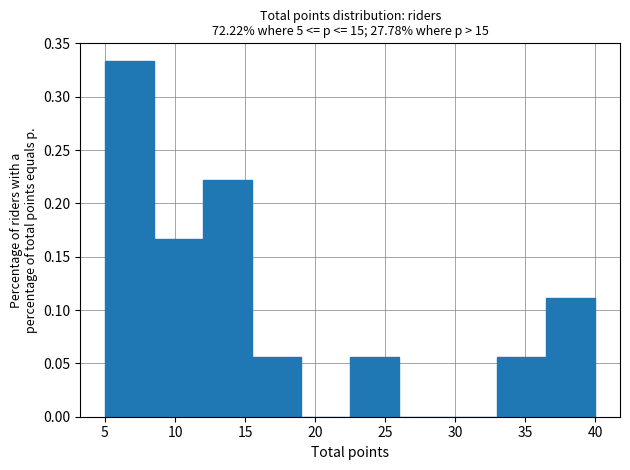

Reading left to right, list every bar in this chart as the range it spans on the x-axis followed by its height. The values are not printed on the chart, so give them approximately, as read against the axis.

5.0 to 8.5: 0.335
8.5 to 12.0: 0.165
12.0 to 15.5: 0.220
15.5 to 19.0: 0.055
19.0 to 22.5: 0
22.5 to 26.0: 0.055
26.0 to 29.5: 0
29.5 to 33.0: 0
33.0 to 36.5: 0.055
36.5 to 40.0: 0.110